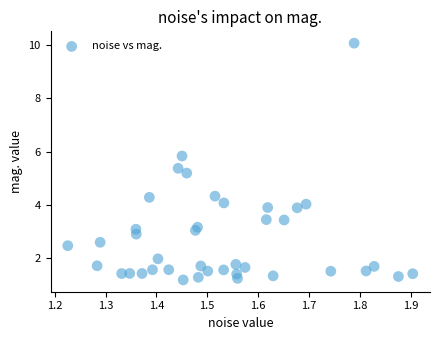

What is the range of X values (max minus min)?

0.7